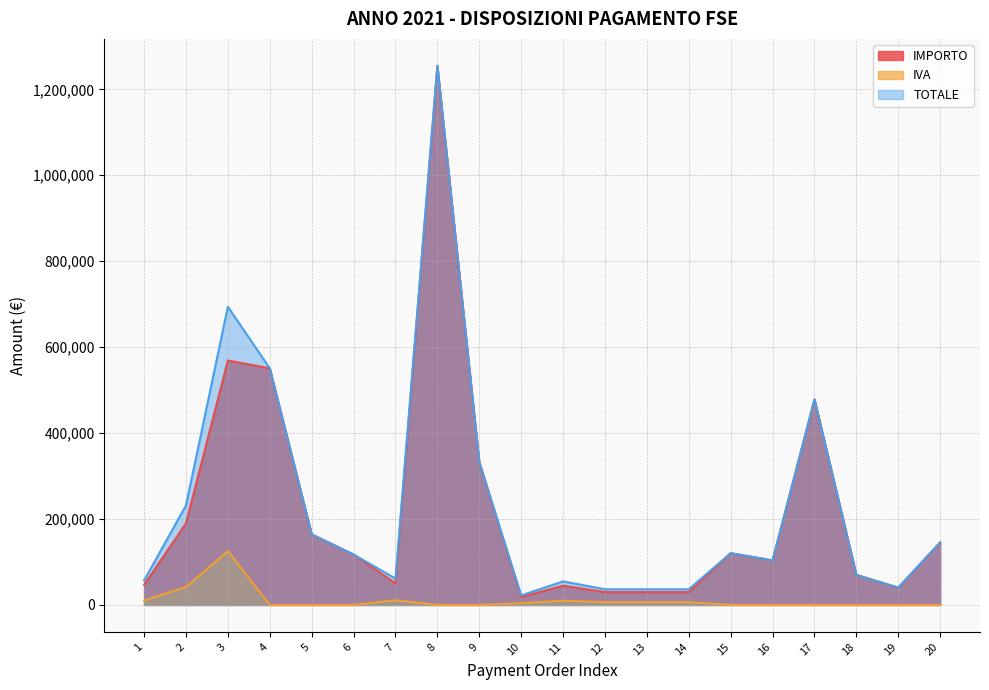

The value of TOTALE at 6 is 66536.1. True or false?

False